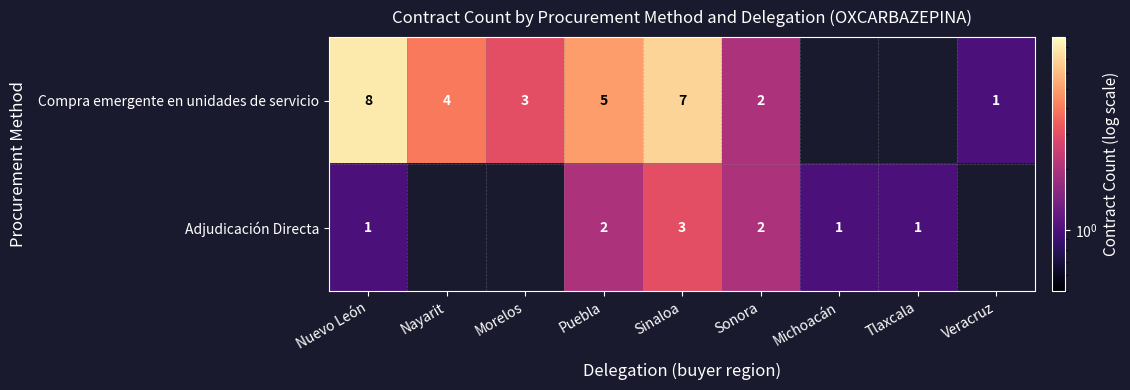

The value of Compra emergente en unidades de servicio at Sonora is 2. True or false?

True